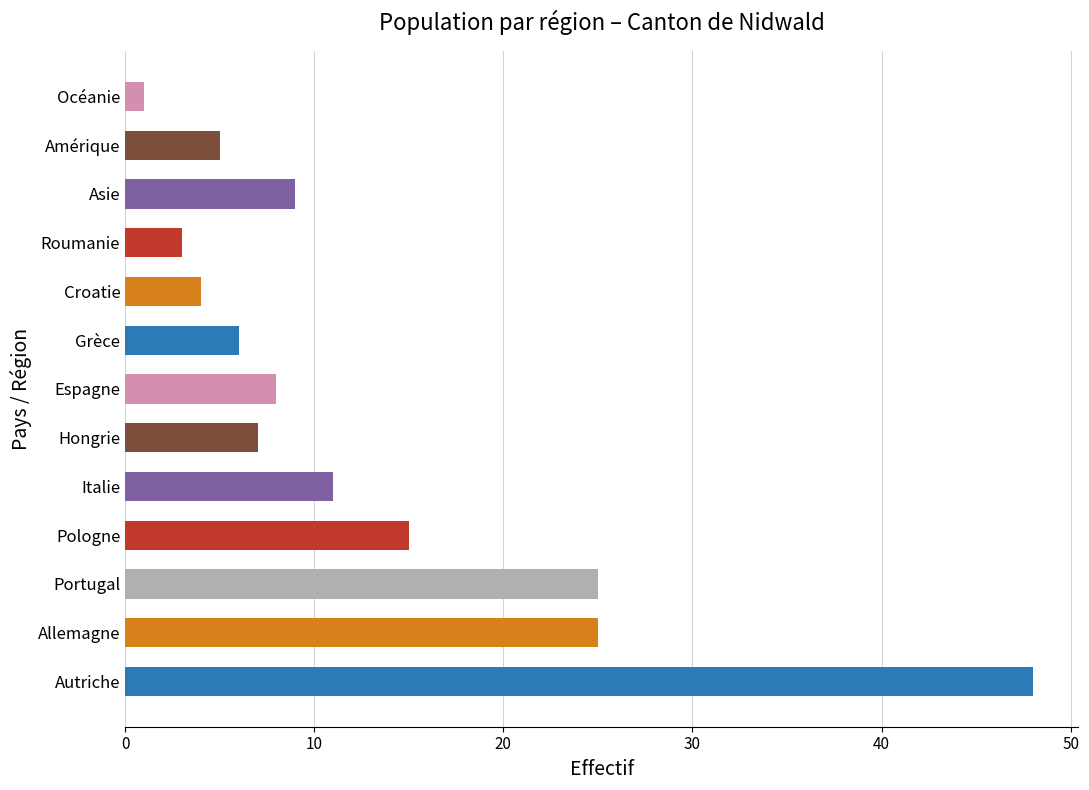

Between Hongrie and Roumanie, which is larger?

Hongrie